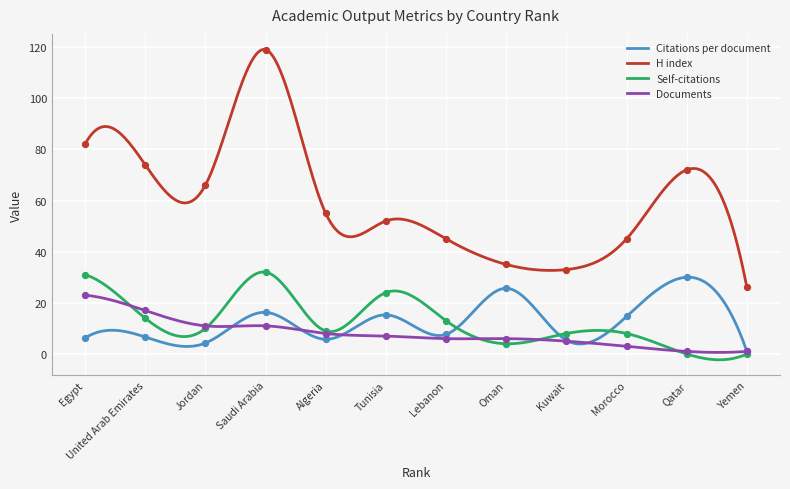

Which series has the largest Y range (max minus min)?

H index